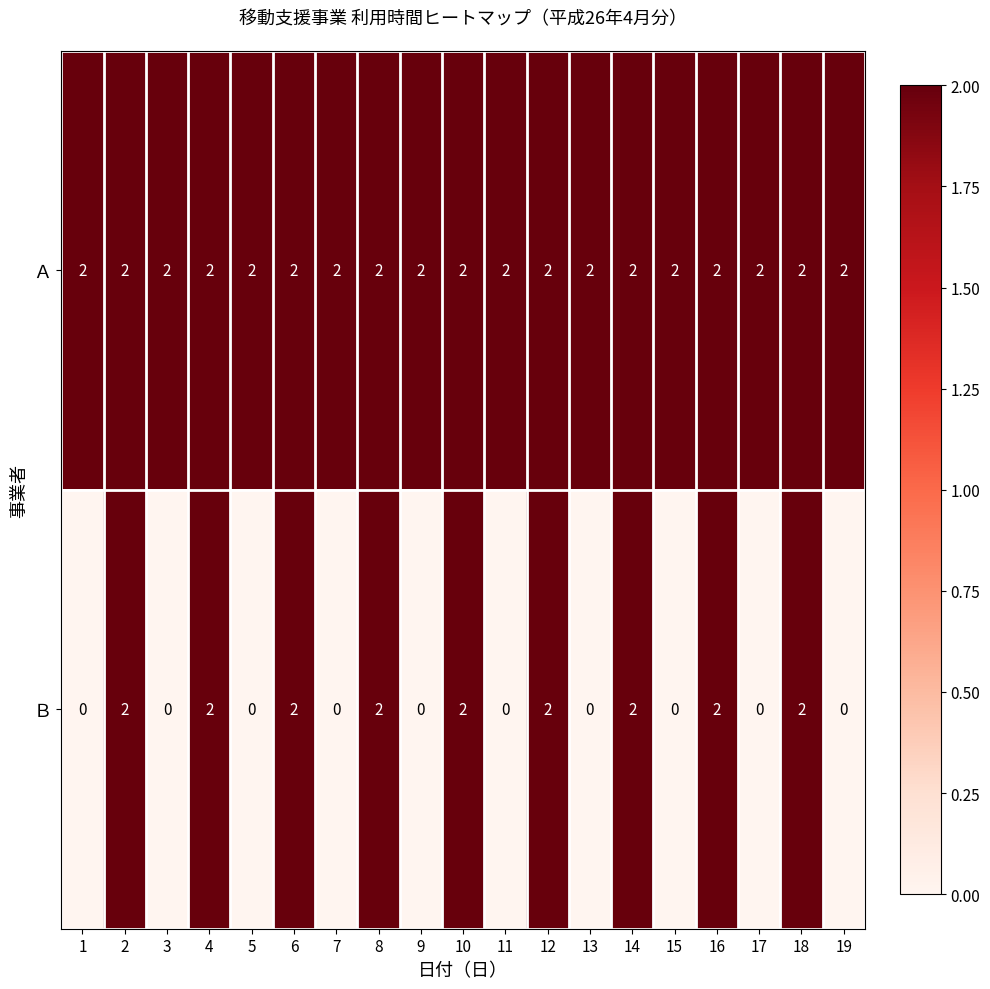

The Ａ series shows 2 at 13. True or false?

True